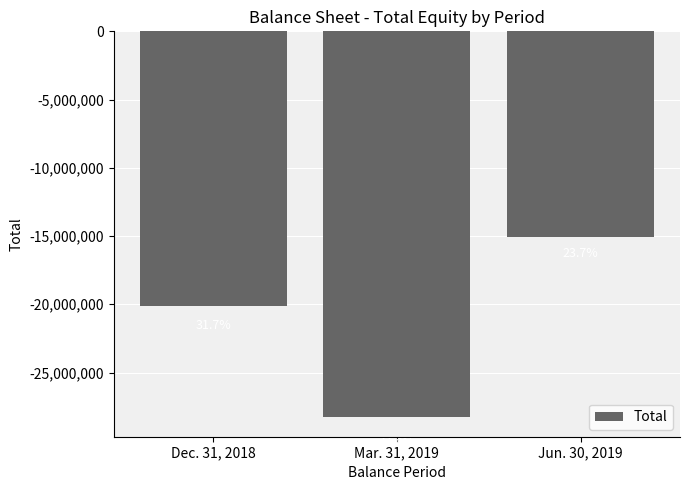

Rank the categories by value from lowest to highest.

Mar. 31, 2019, Dec. 31, 2018, Jun. 30, 2019